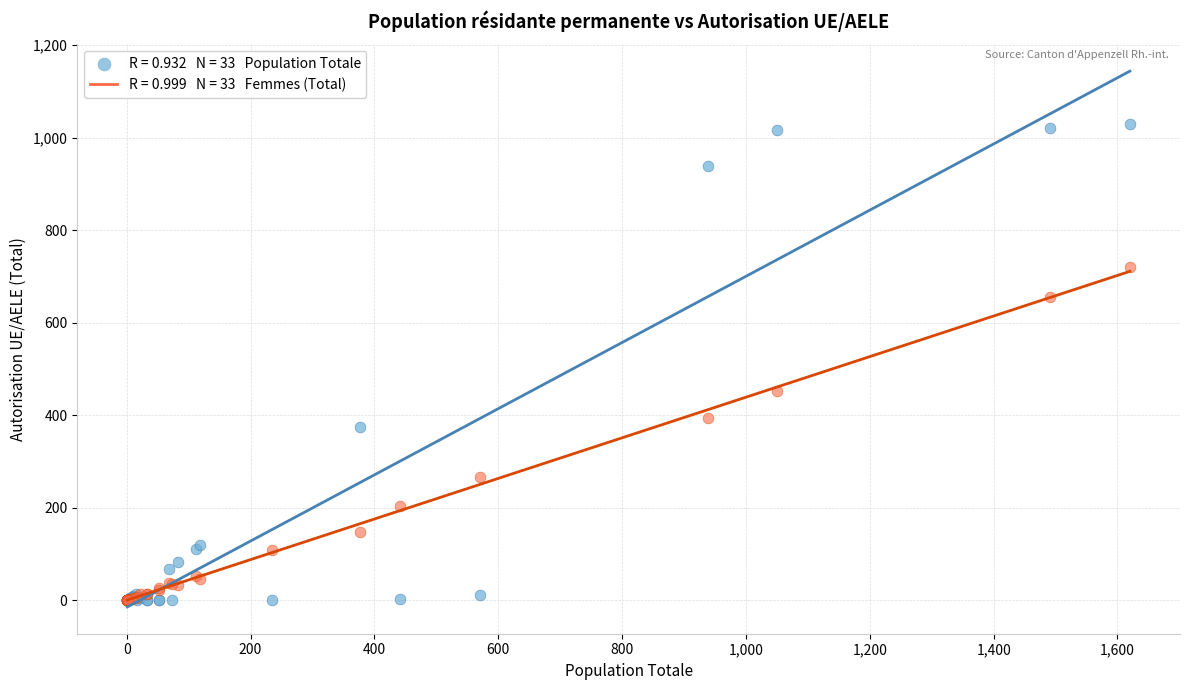

Across all series, what Y value is closest to 514?

453